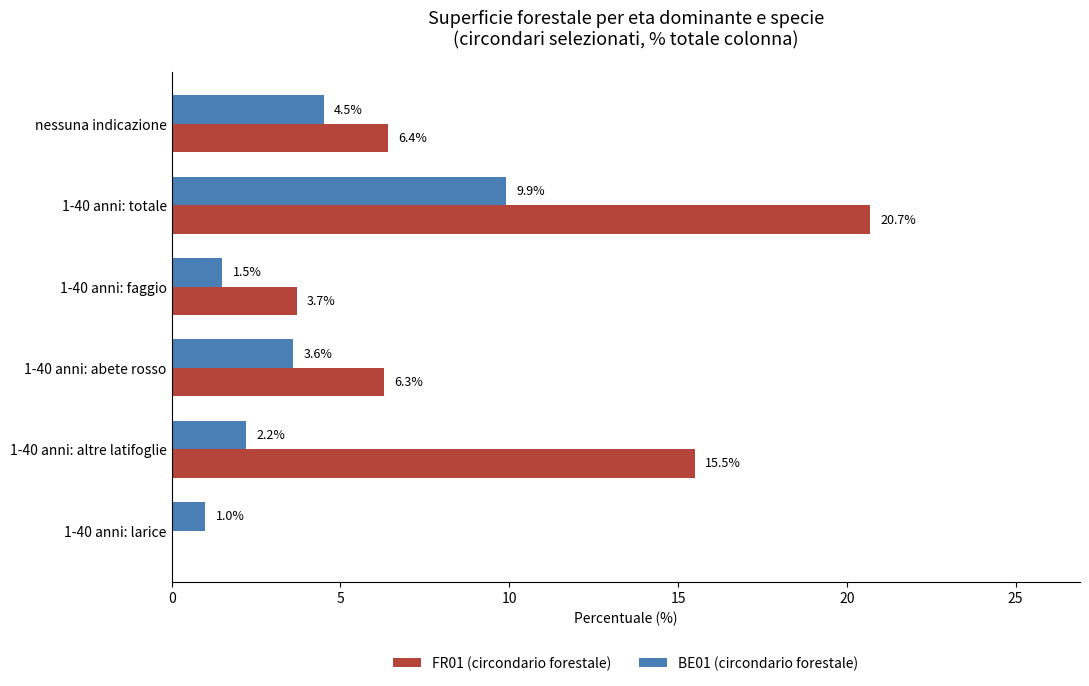

The value of FR01 (circondario forestale) at 1-40 anni: faggio is 5.3. True or false?

False